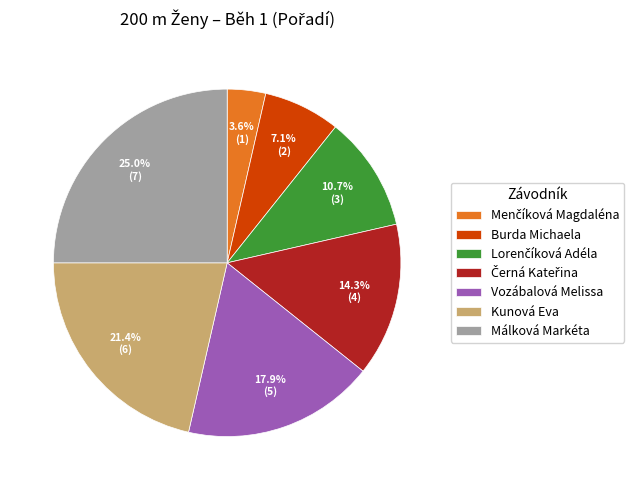

Does Málková Markéta represent more than half of the total?

No